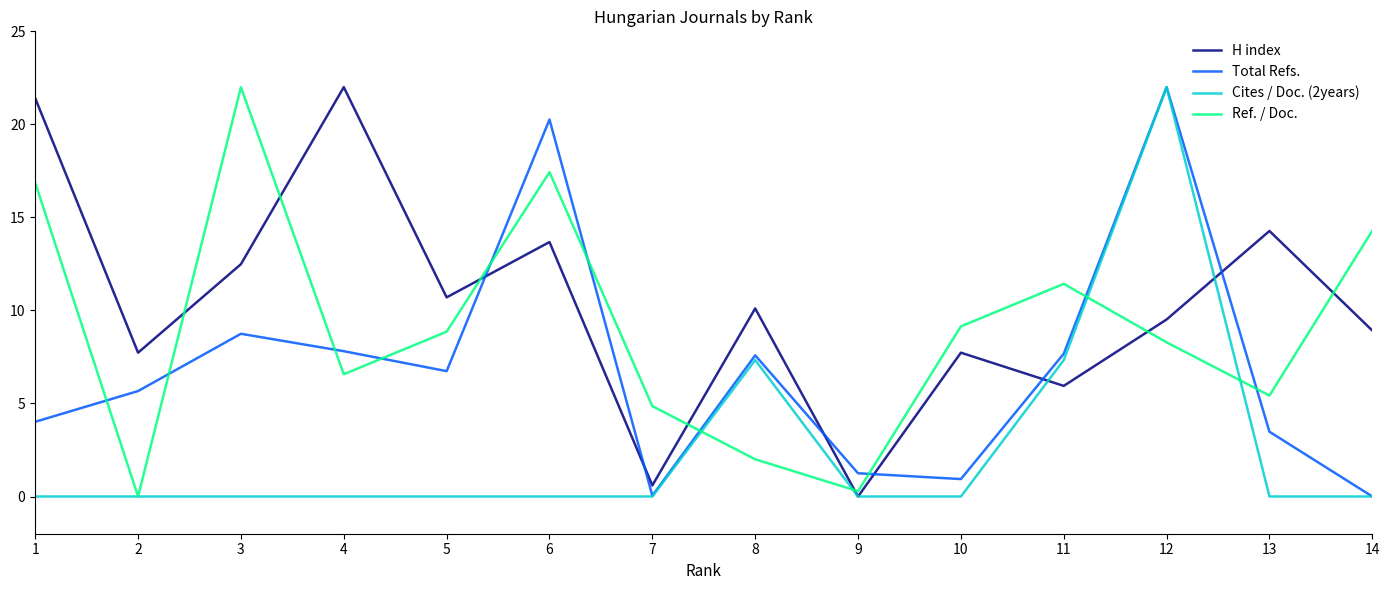

At how many categories does at least one series exceed 19?

5